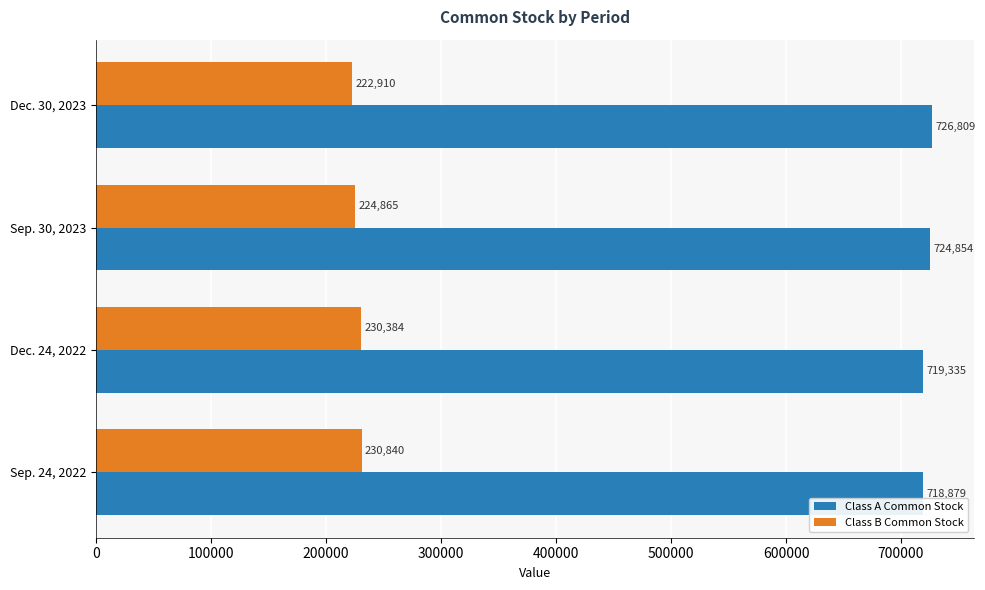

At how many categories does at least one series exceed 458069?

4